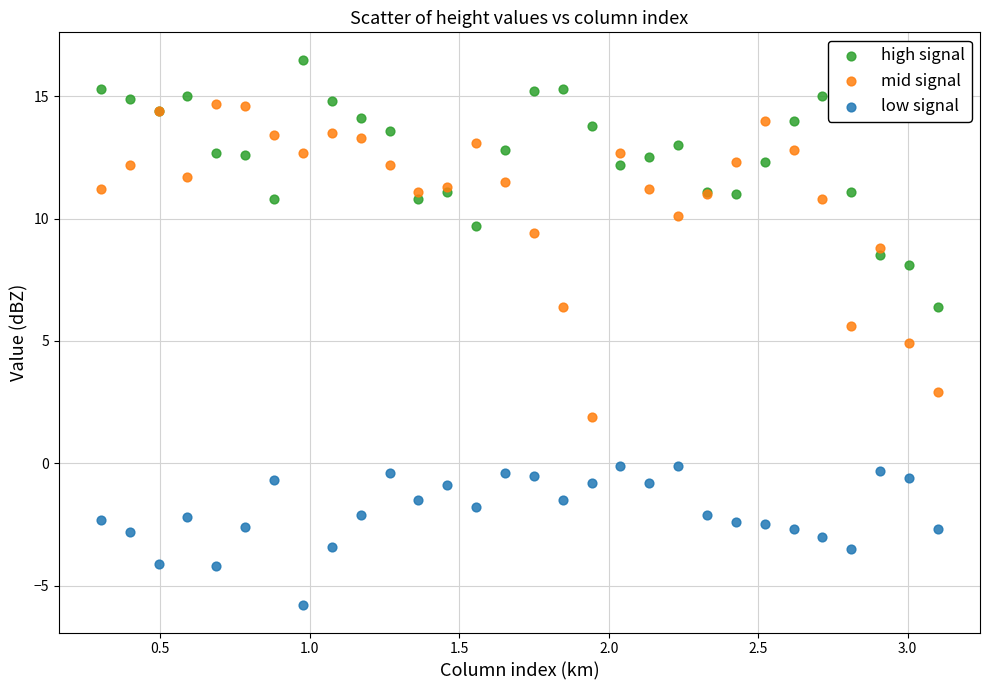

Which series reaches the maximum Y coordinate?

high signal